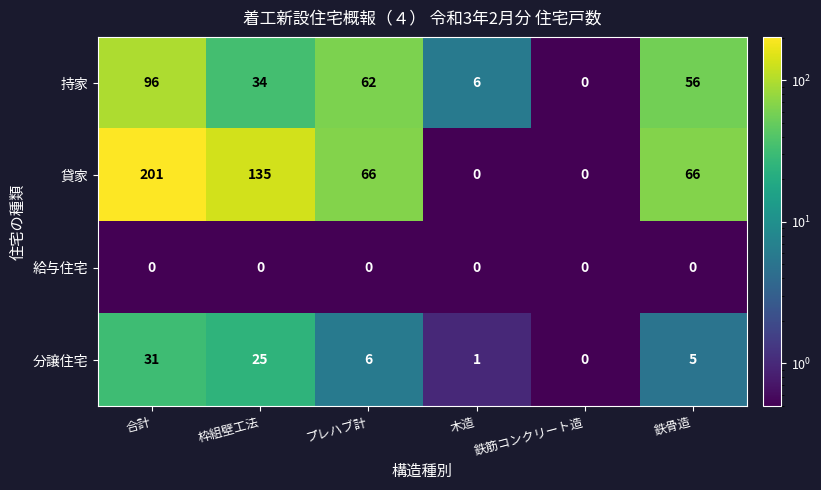

Rank the series by their maximum value, from lowest to highest.

給与住宅, 分譲住宅, 持家, 貸家